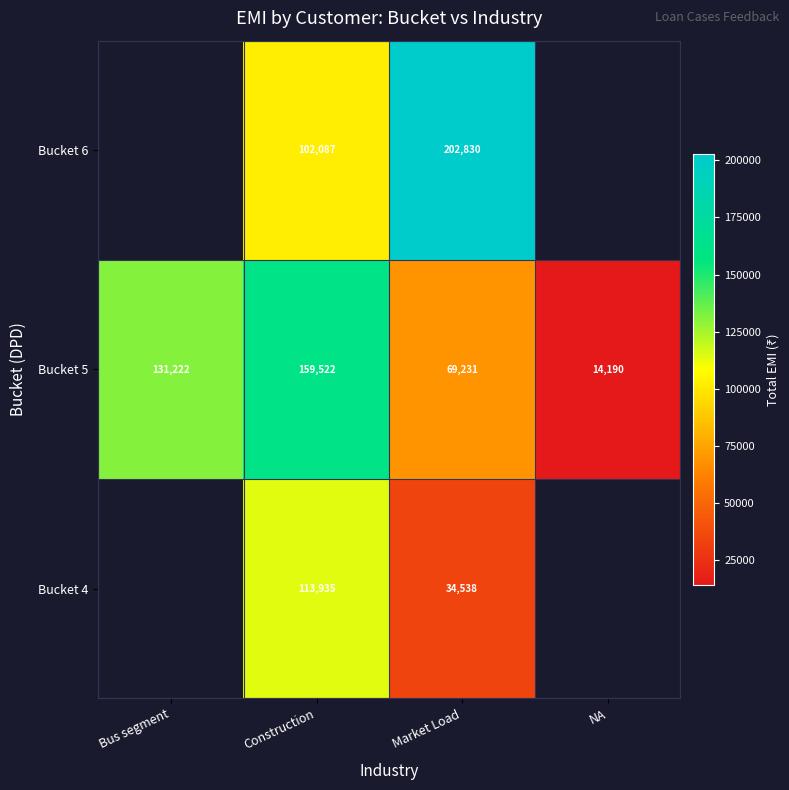

Which series changed the most between Construction and Market Load?

Bucket 6